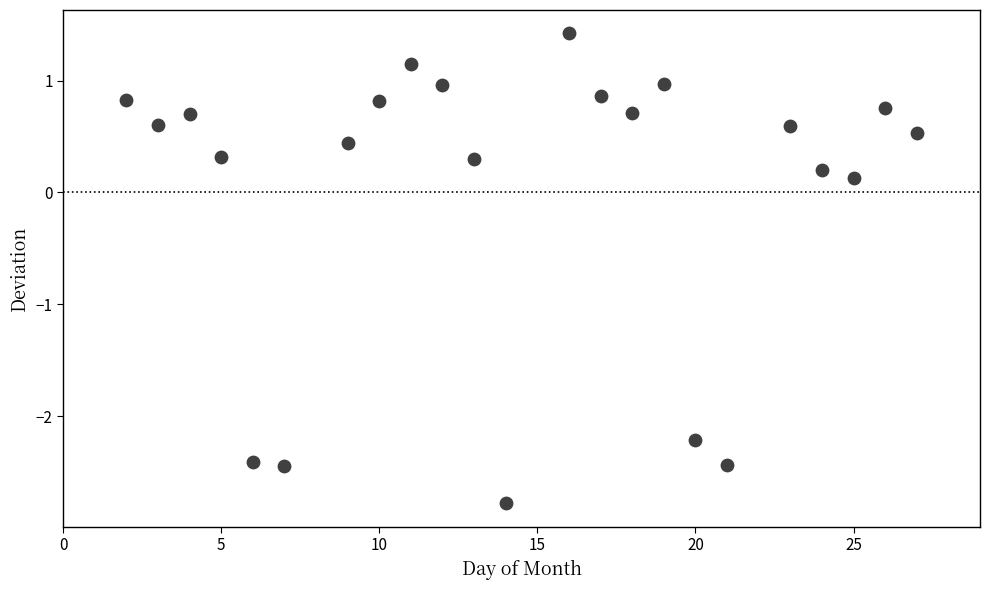

What is the range of Y values (max minus min)?

4.2